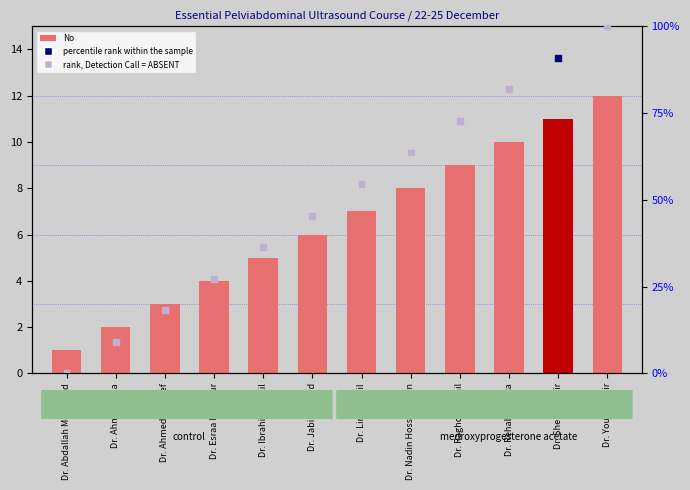

Which series reaches the minimum Y coordinate?

percentile rank within the sample